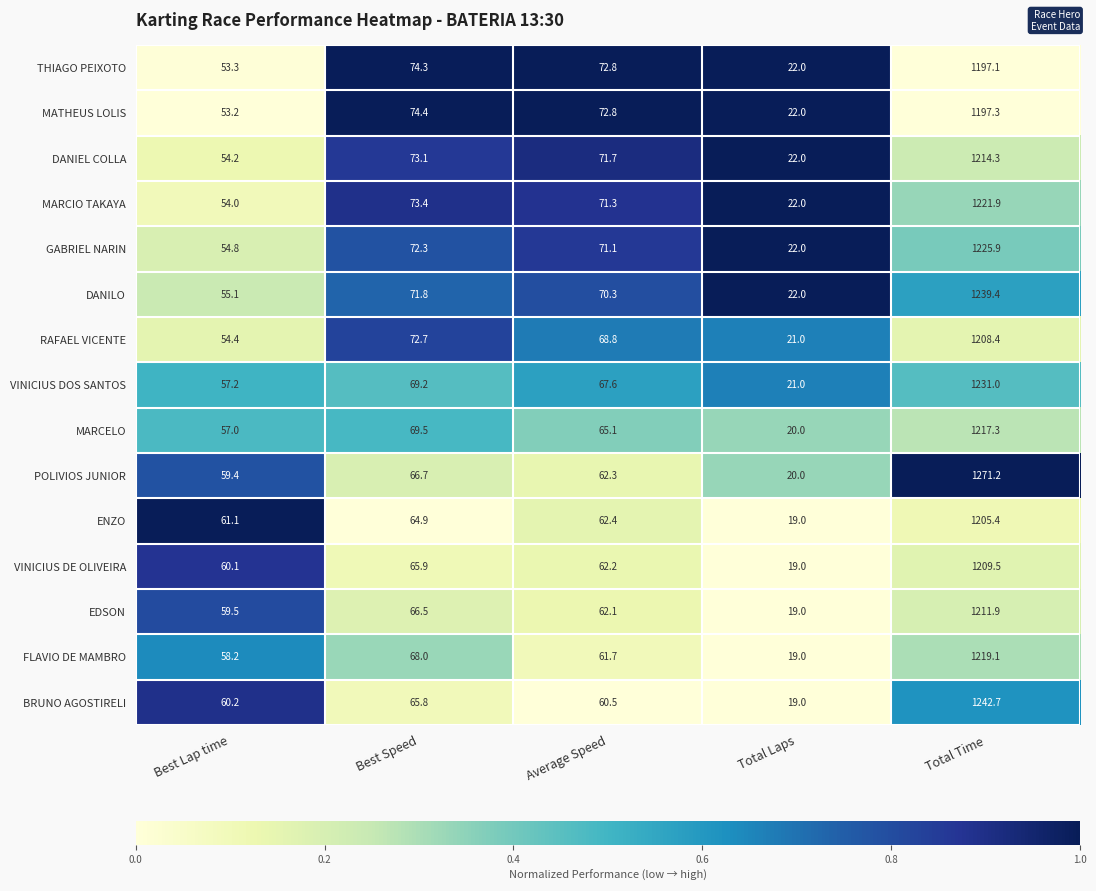

What is the spread (max minus min) of values at Average Speed?

12.3